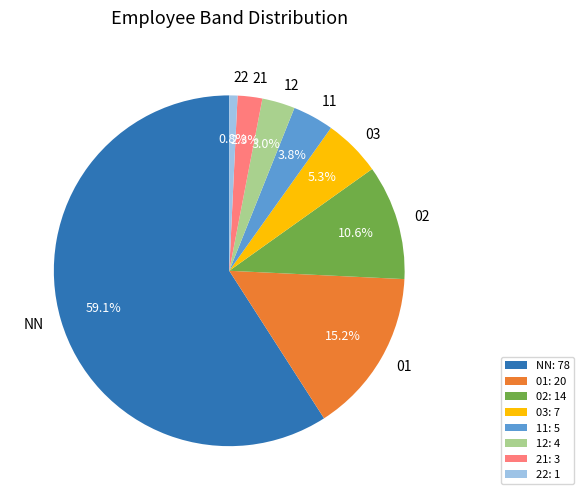

Combined, do 01 and NN account for over 50%?

Yes